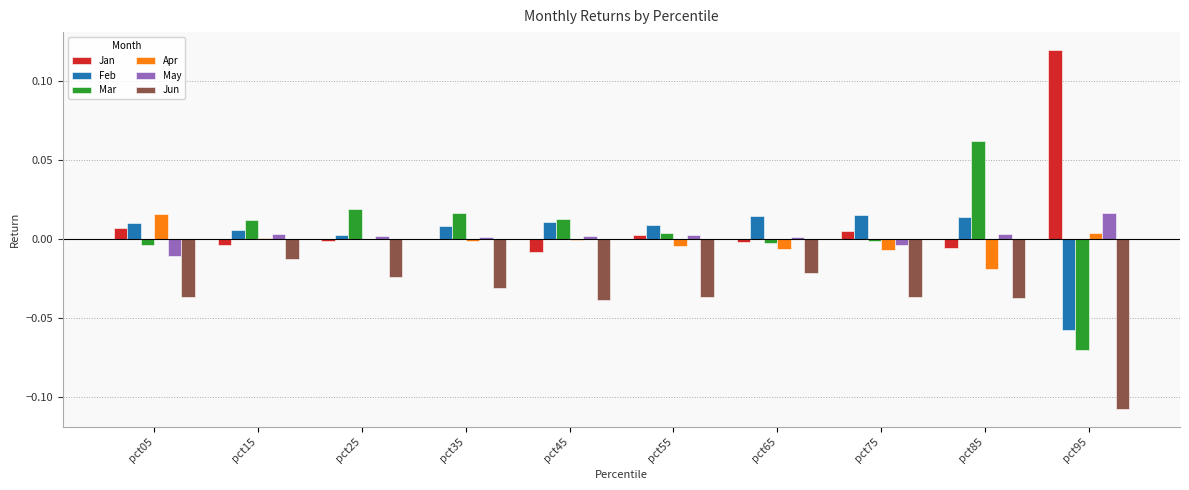

Count the number of categories in the chart.

10